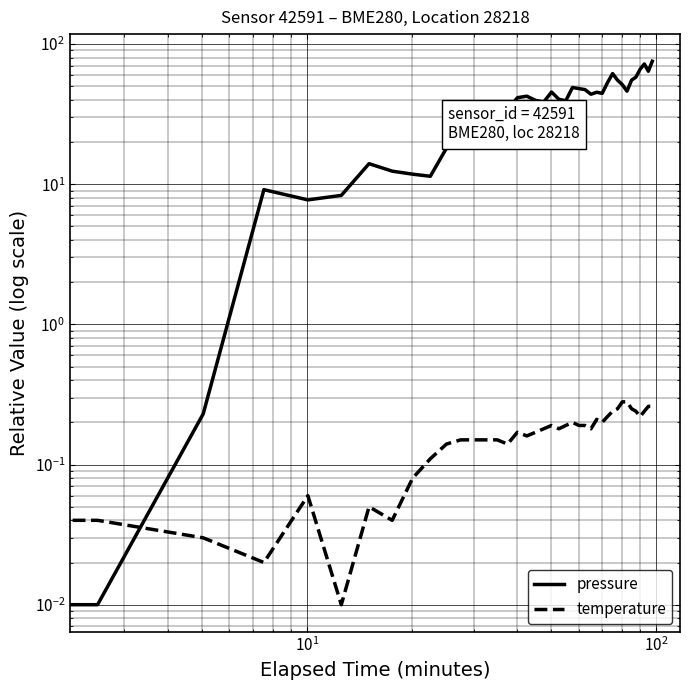

True or false: pressure has more than 2 points higher than both neighbors.

True